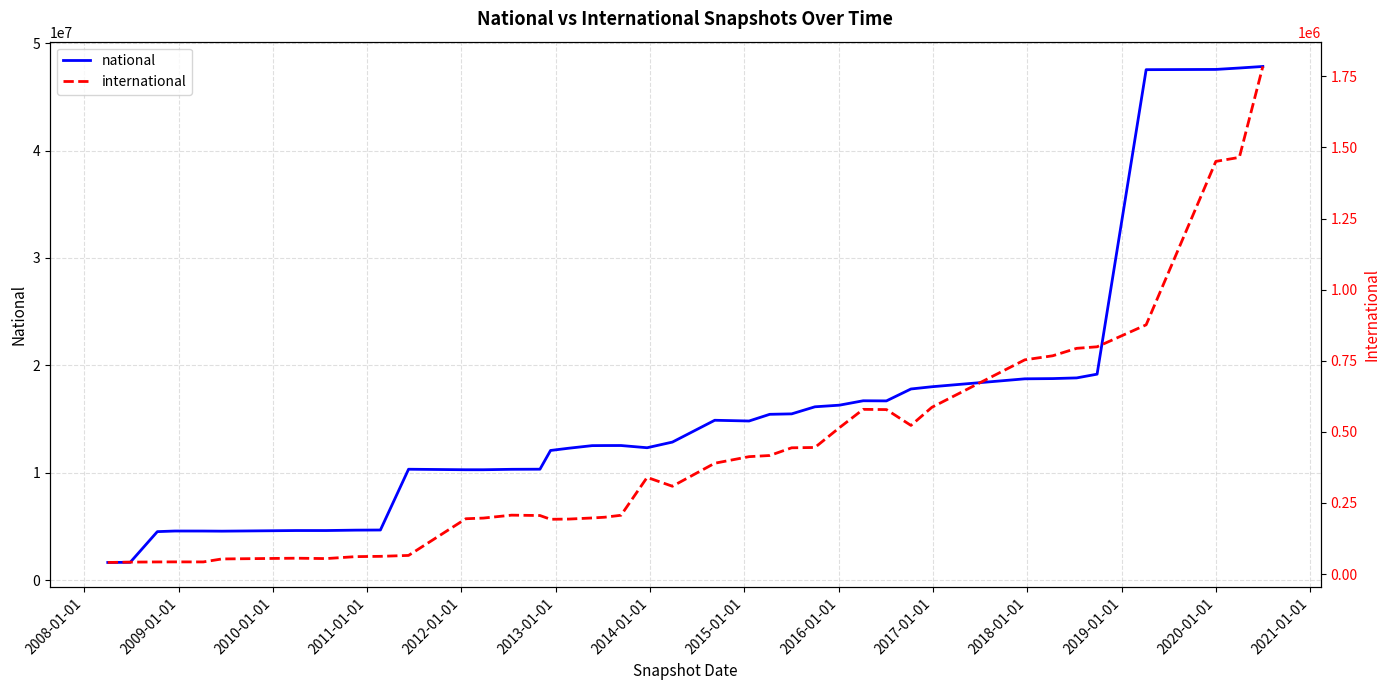

How many values in the national series exceed 12532405?

19